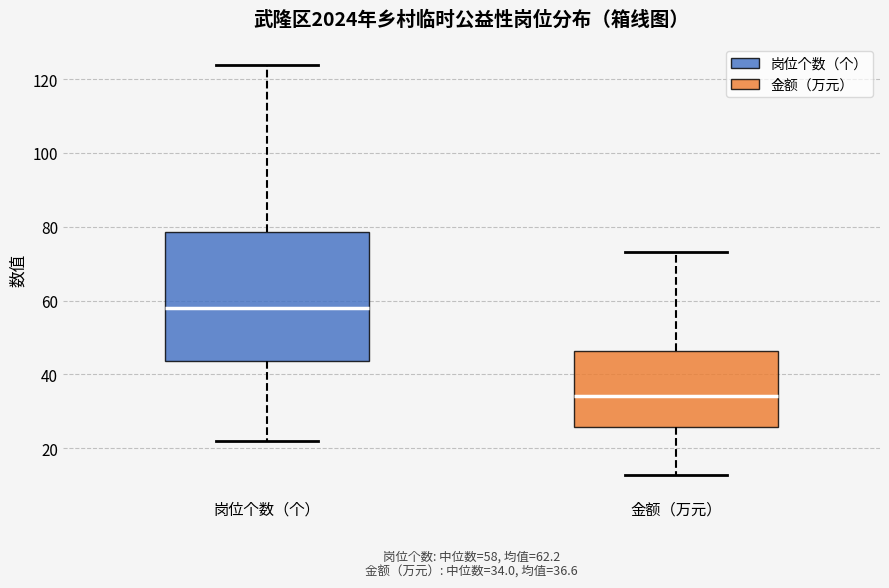

Which box's median line is the lowest?

金额（万元）